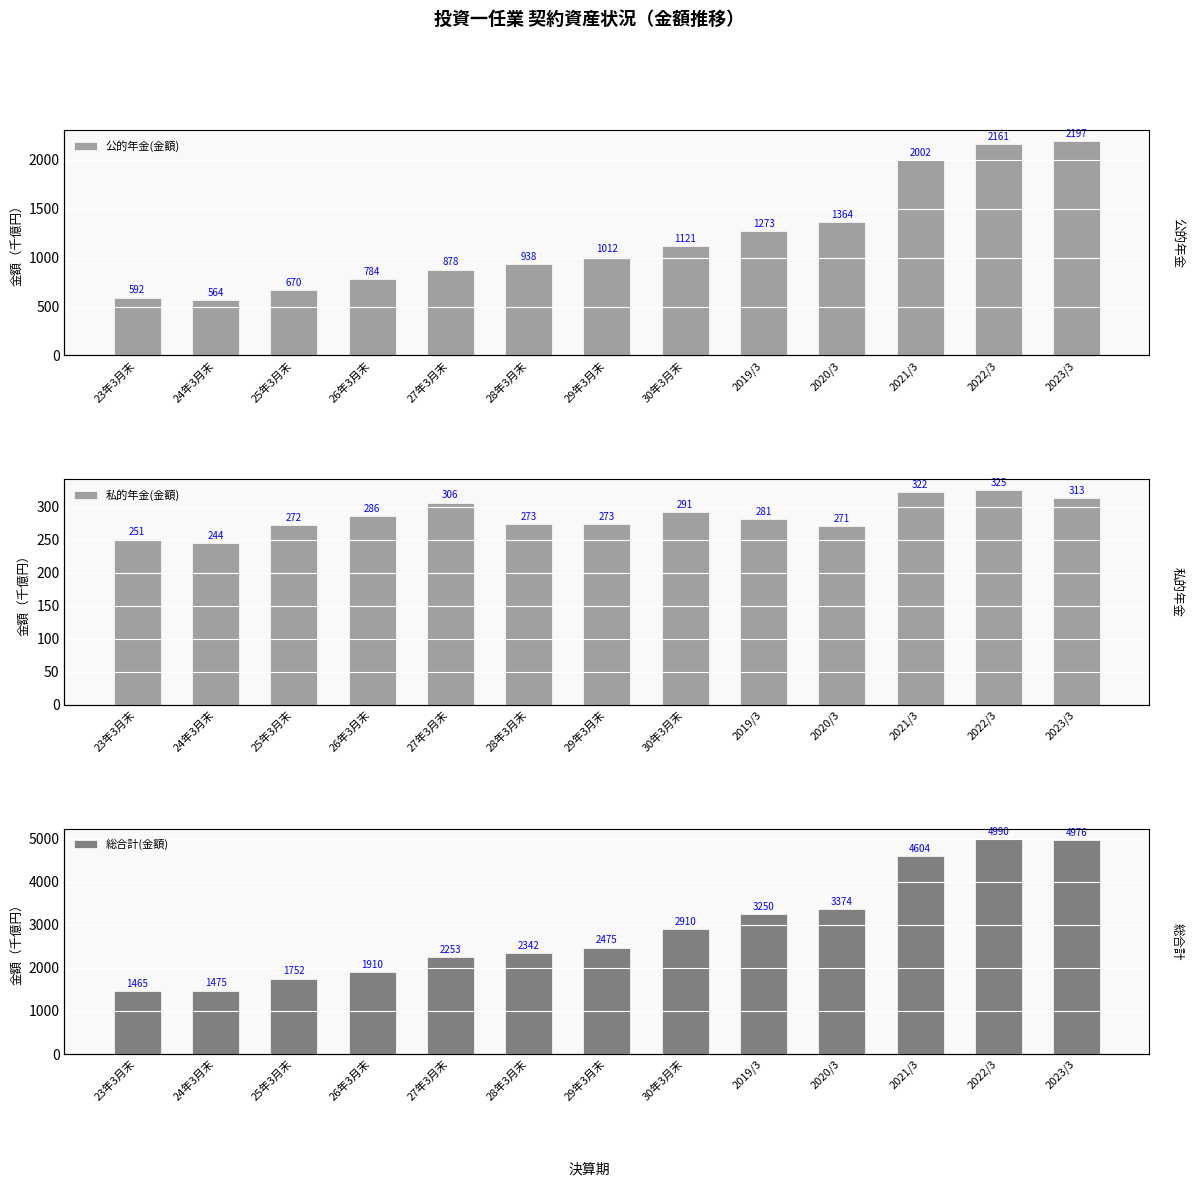

What is the difference between the highest and lowest values at 2019/3?

2968871.2